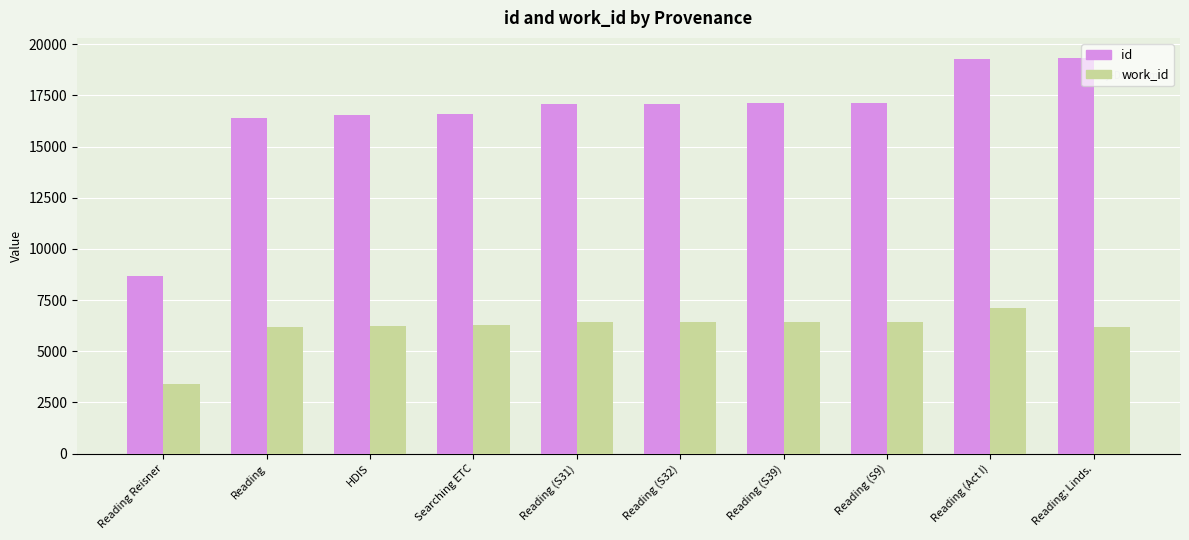

What is the lowest value of the work_id series?

3404